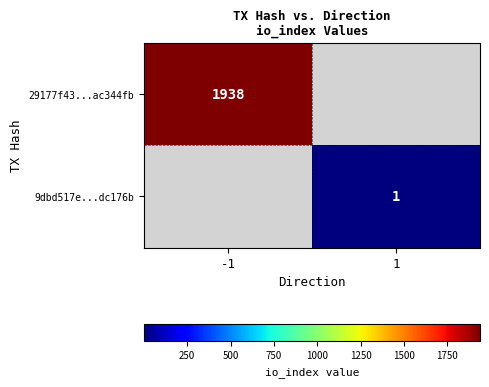

Which label corresponds to the largest value in the chart?

-1